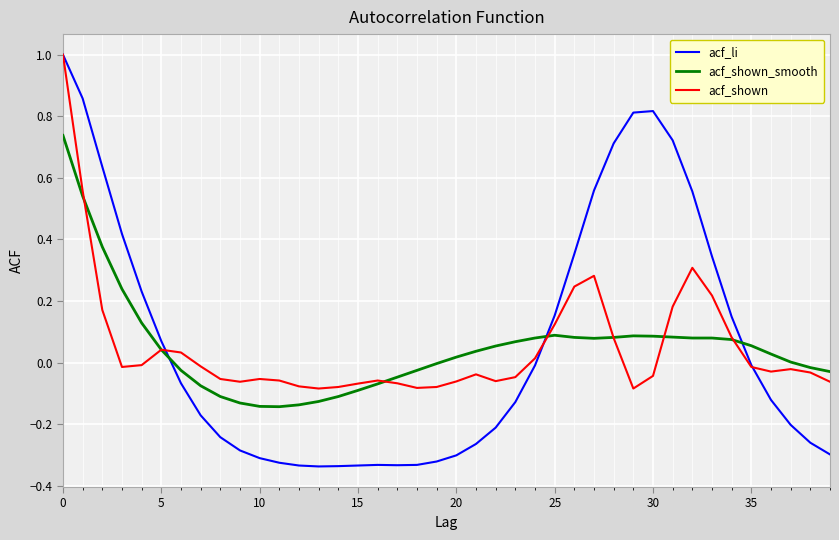

Which series has the widest spread of values?

acf_li